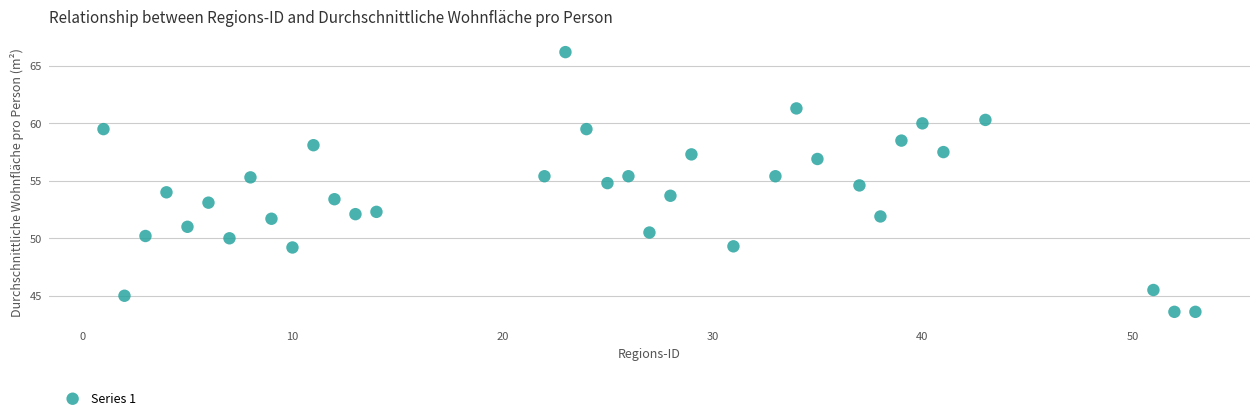

What is the range of Y values (max minus min)?

22.6